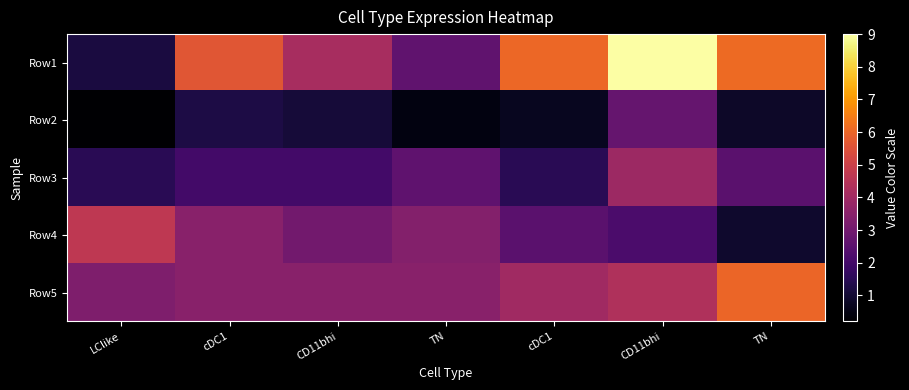

At which category is the sum across all series the highest?

CD11bhi